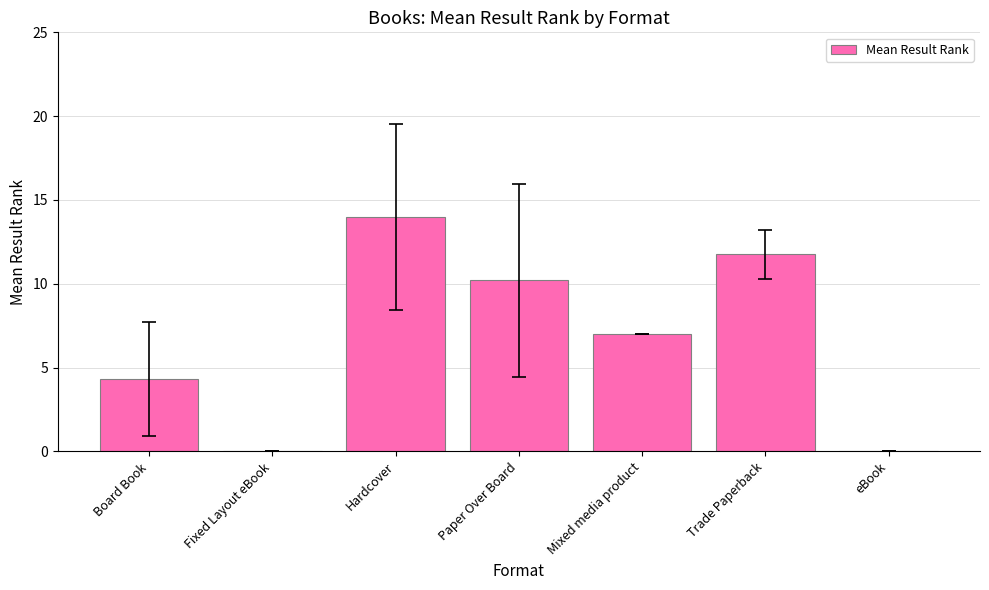

What is the change in value from Hardcover to Paper Over Board?

-3.8